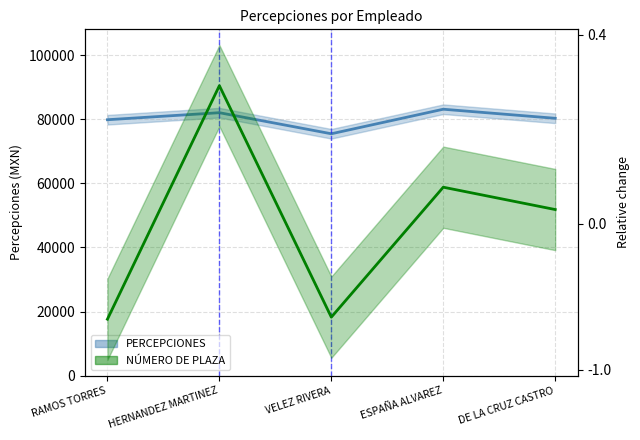

What is the spread (max minus min) of values at VELEZ RIVERA?

75520.2